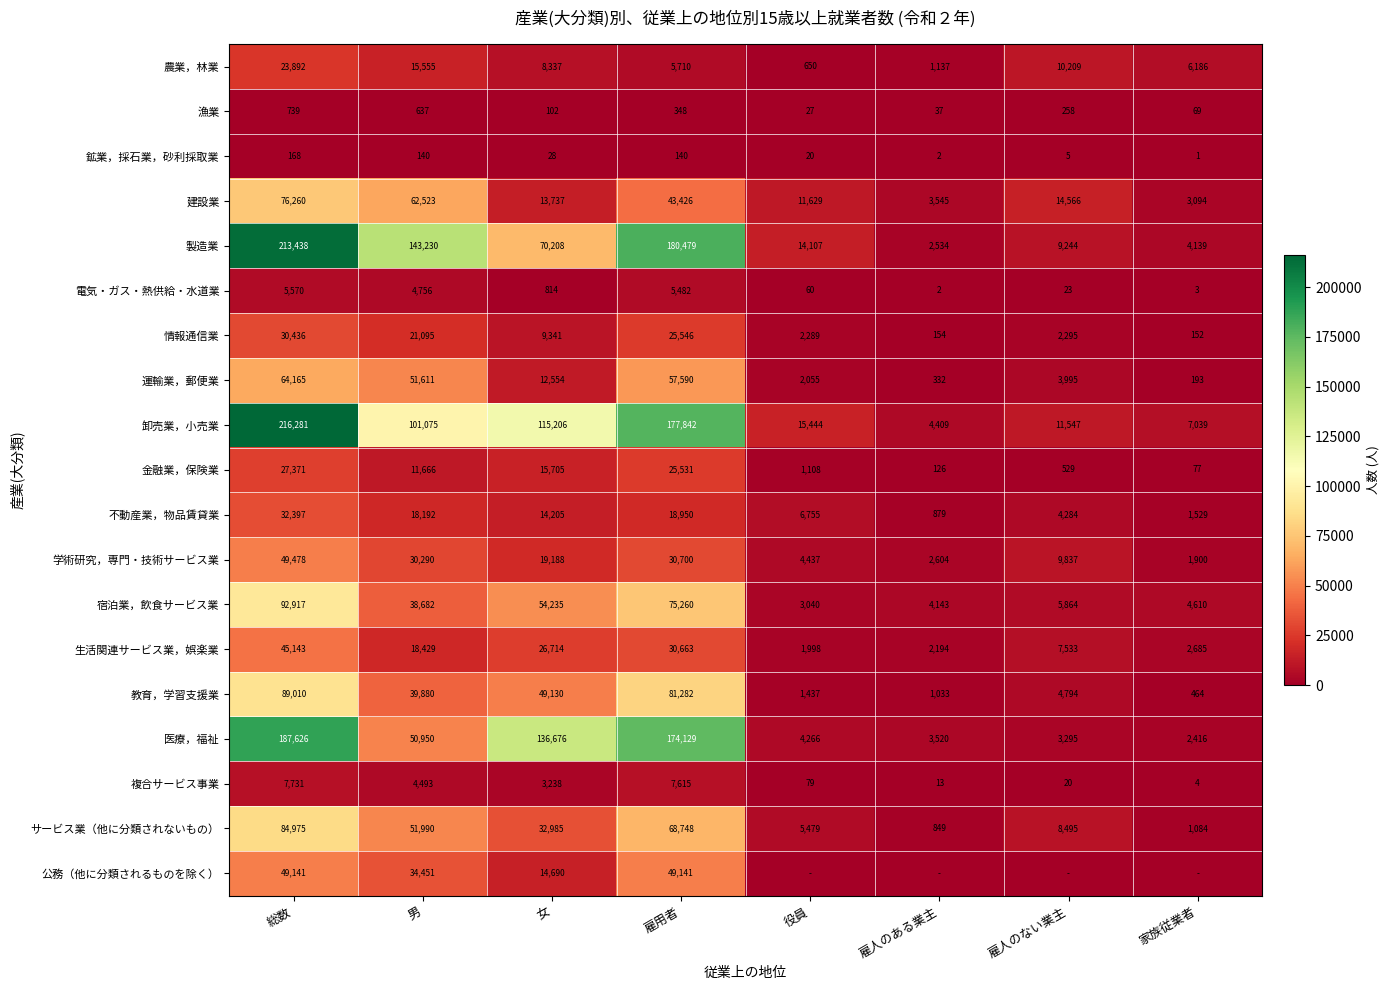

Which series changed the most between 男 and 女?

医療，福祉